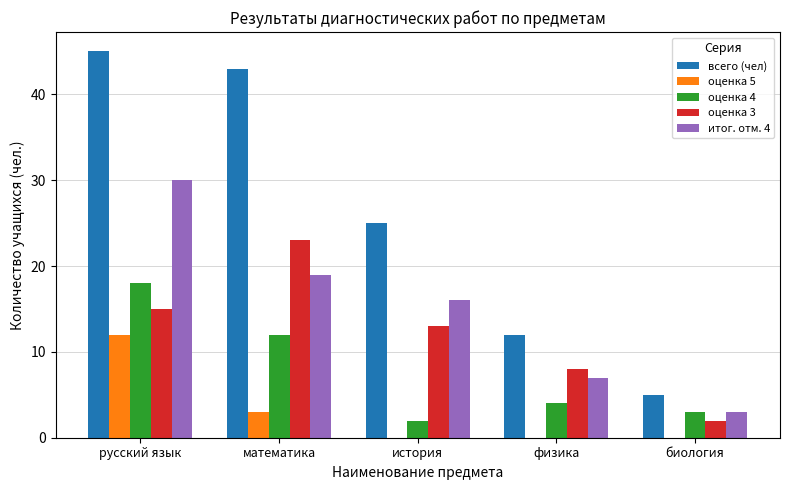

Which category has the highest value across all series?

русский язык